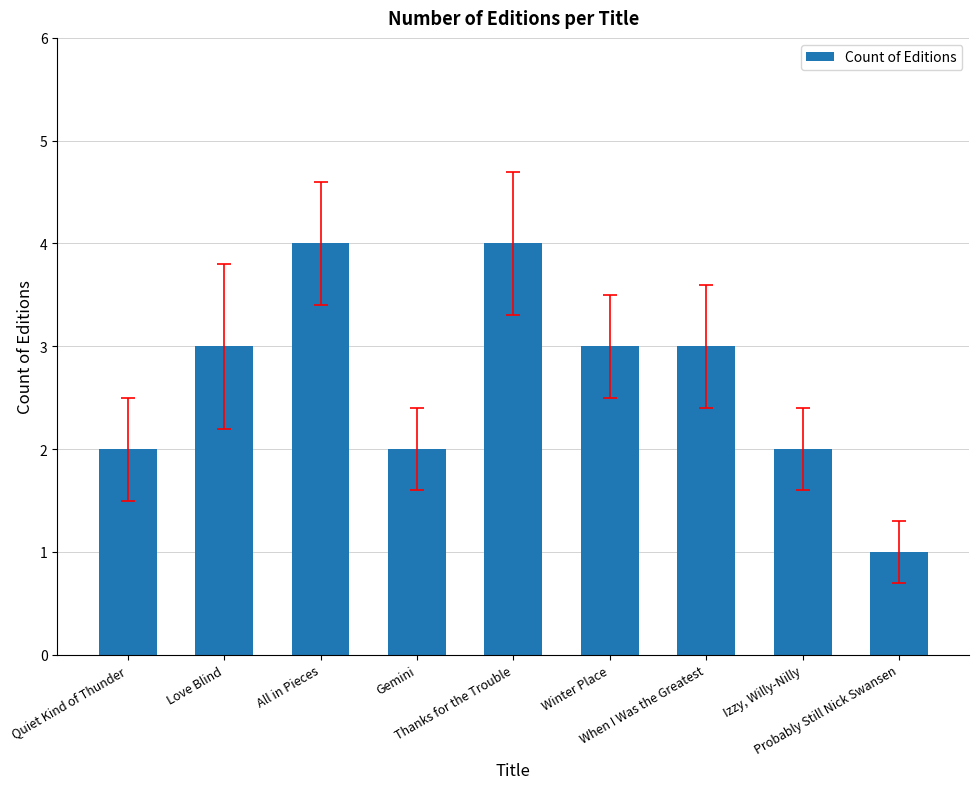

True or false: the data shows 7 at All in Pieces.

False